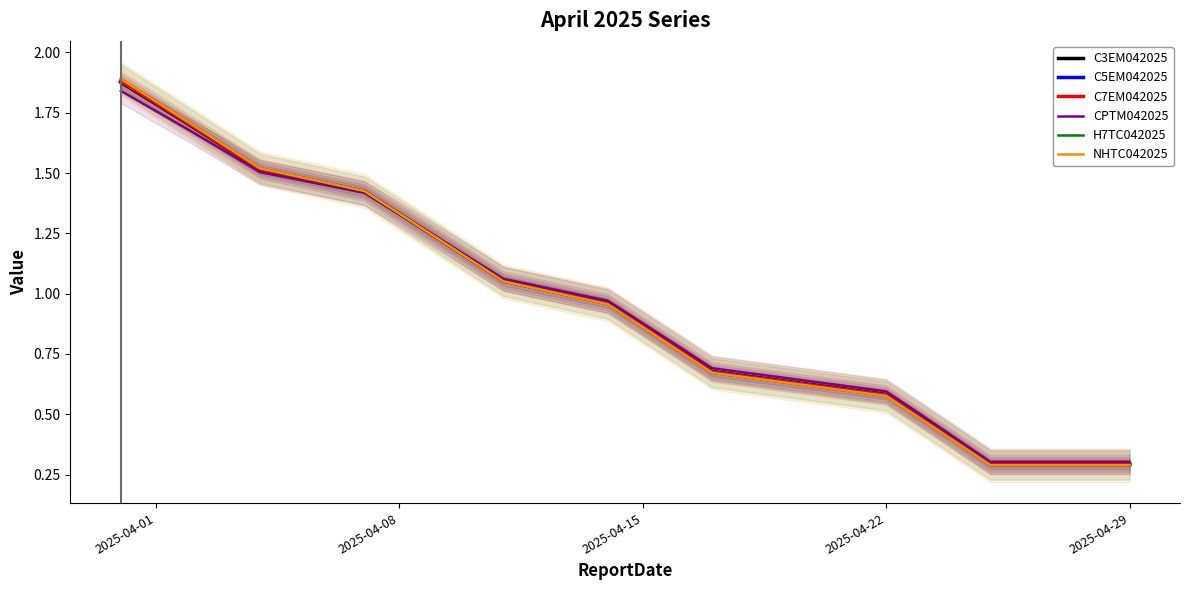

How many data points in C3EM042025 are above 1?

10